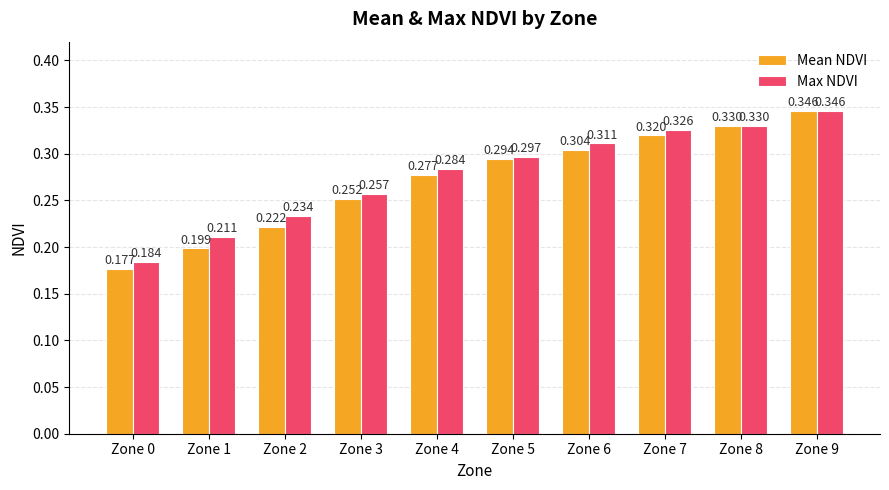

List the series in order of their overall mean, highest first.

Max NDVI, Mean NDVI